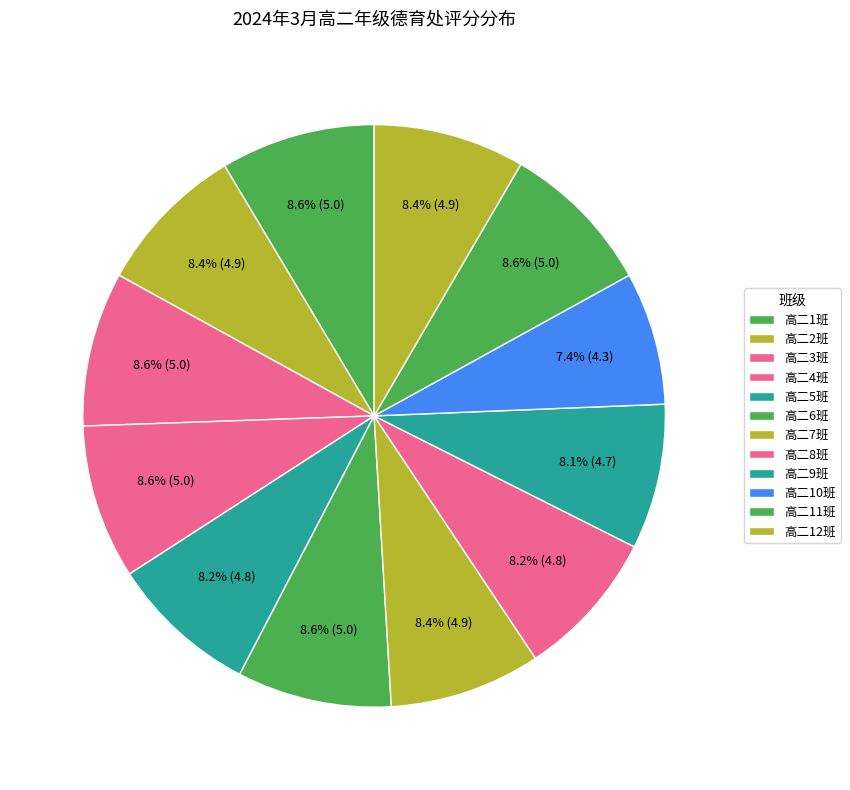

To the nearest percent, what percentage of the pie is 高二10班?

7%